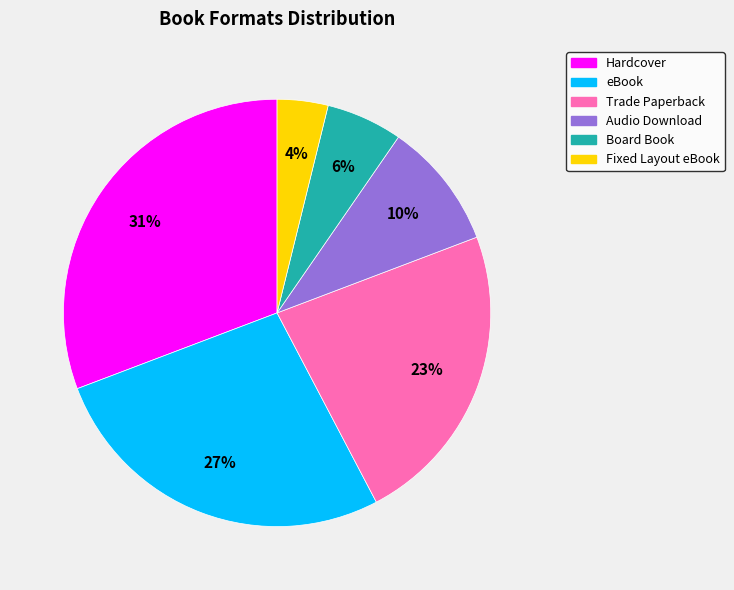

Combined, do Hardcover and Trade Paperback account for over 50%?

Yes